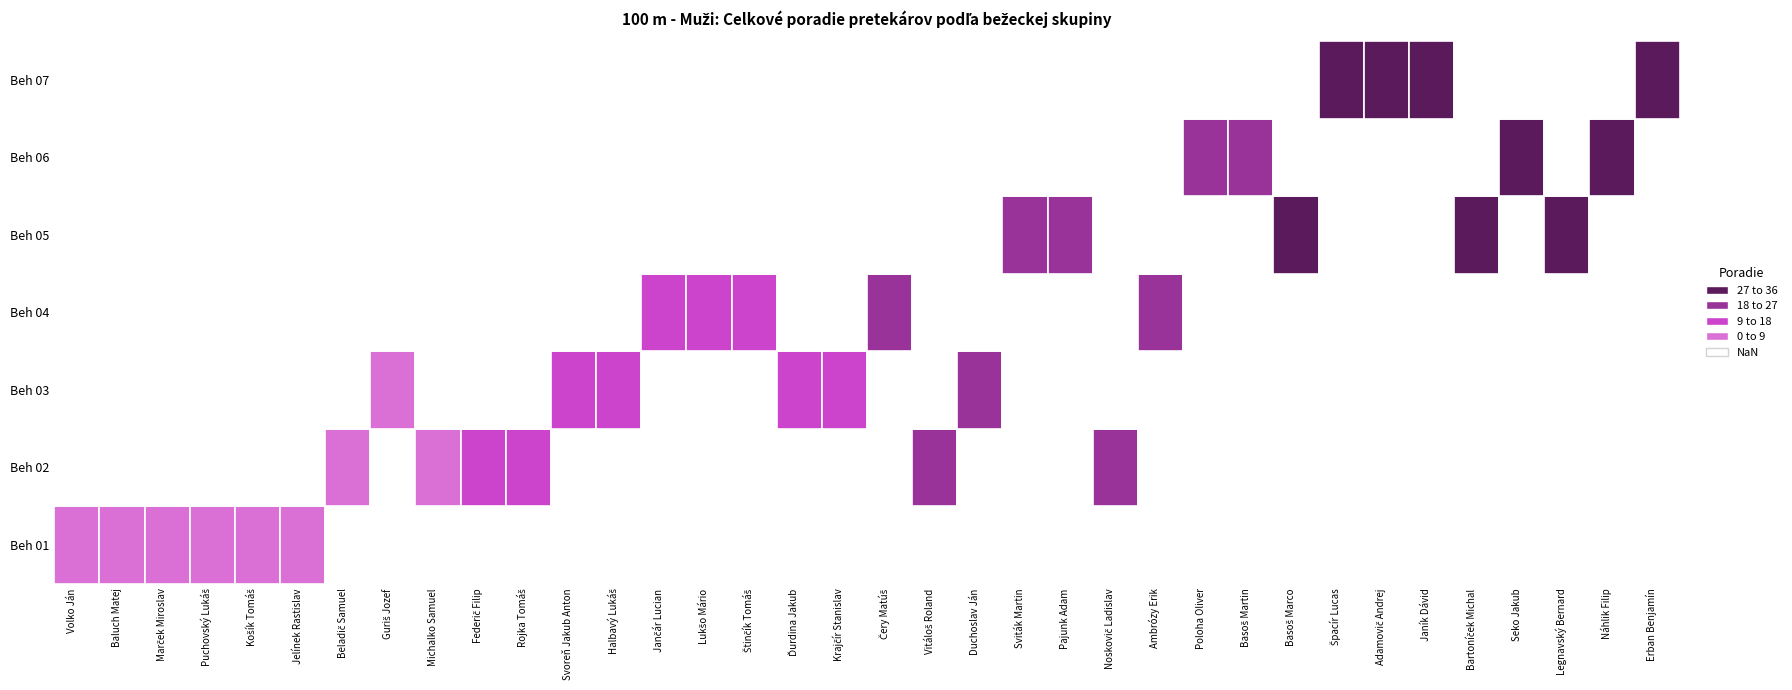

How many series are shown in this chart?

7